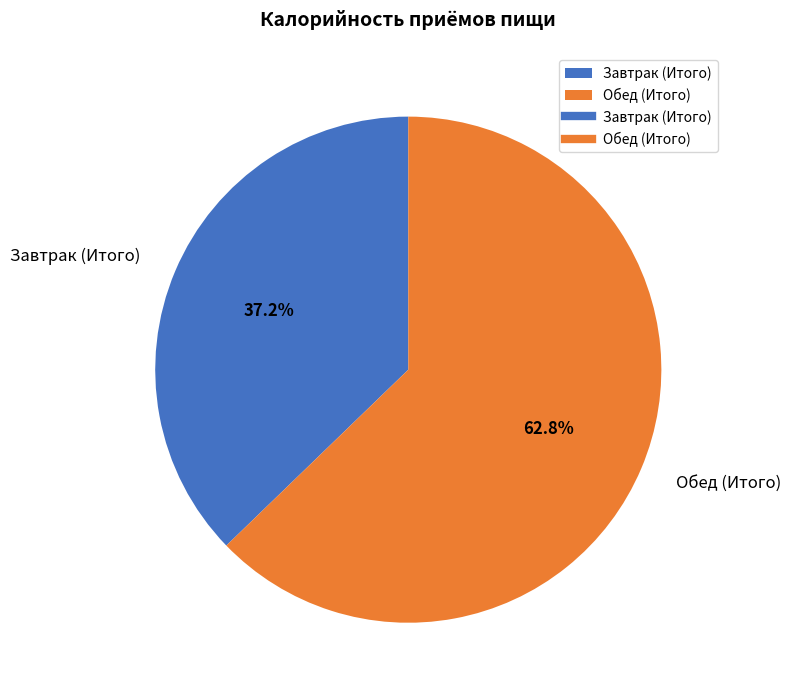

To the nearest percent, what is the difference between the Обед (Итого) and Завтрак (Итого) slice percentages?

26%